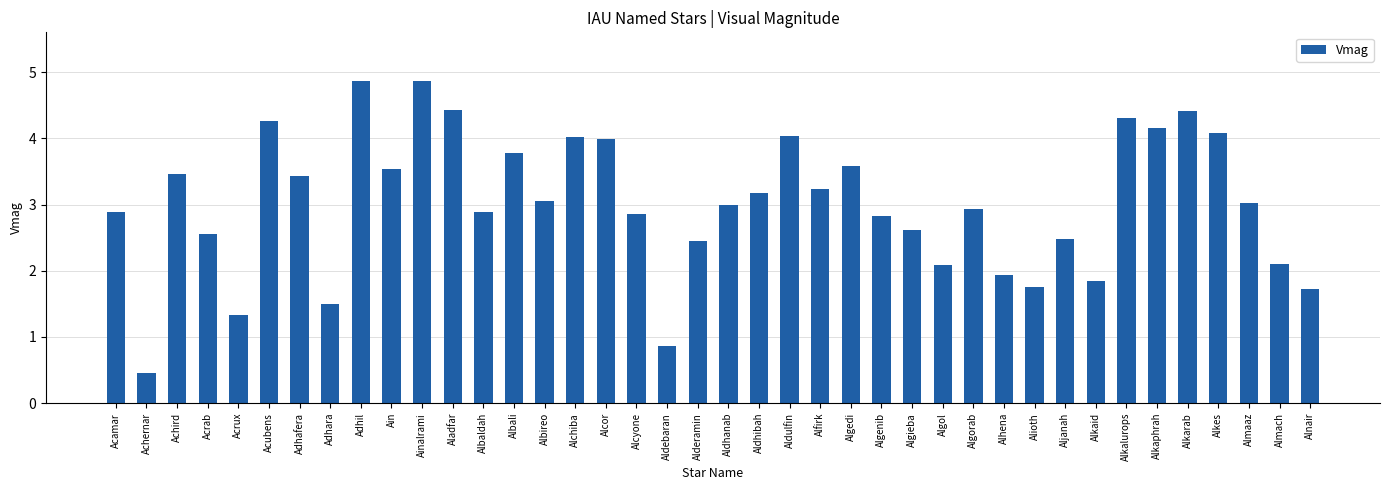

What is the label of the 37th bar from the right?

Acrab